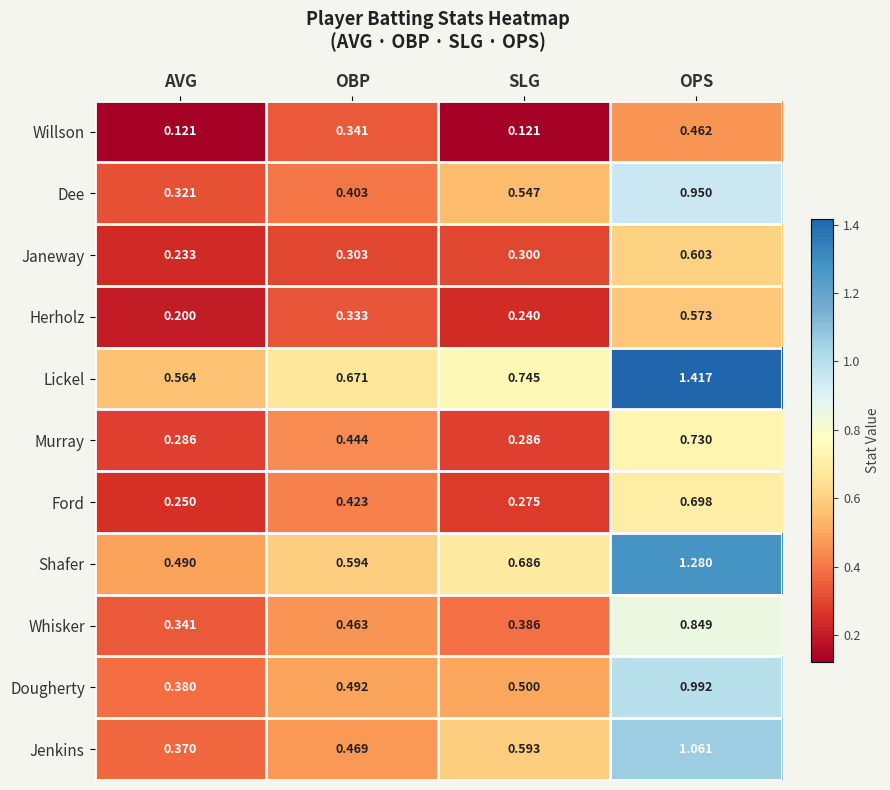

Which series has the largest range (max minus min)?

Lickel